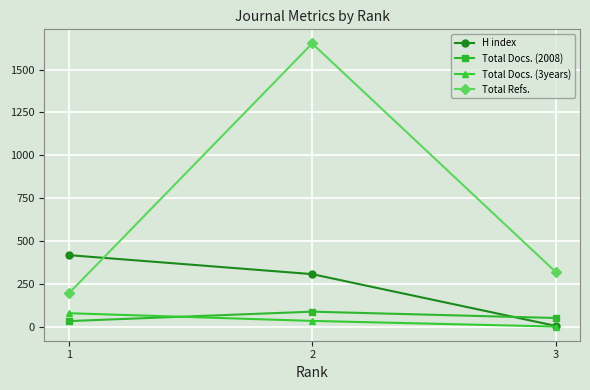

Which series has the largest total across all categories?

Total Refs.